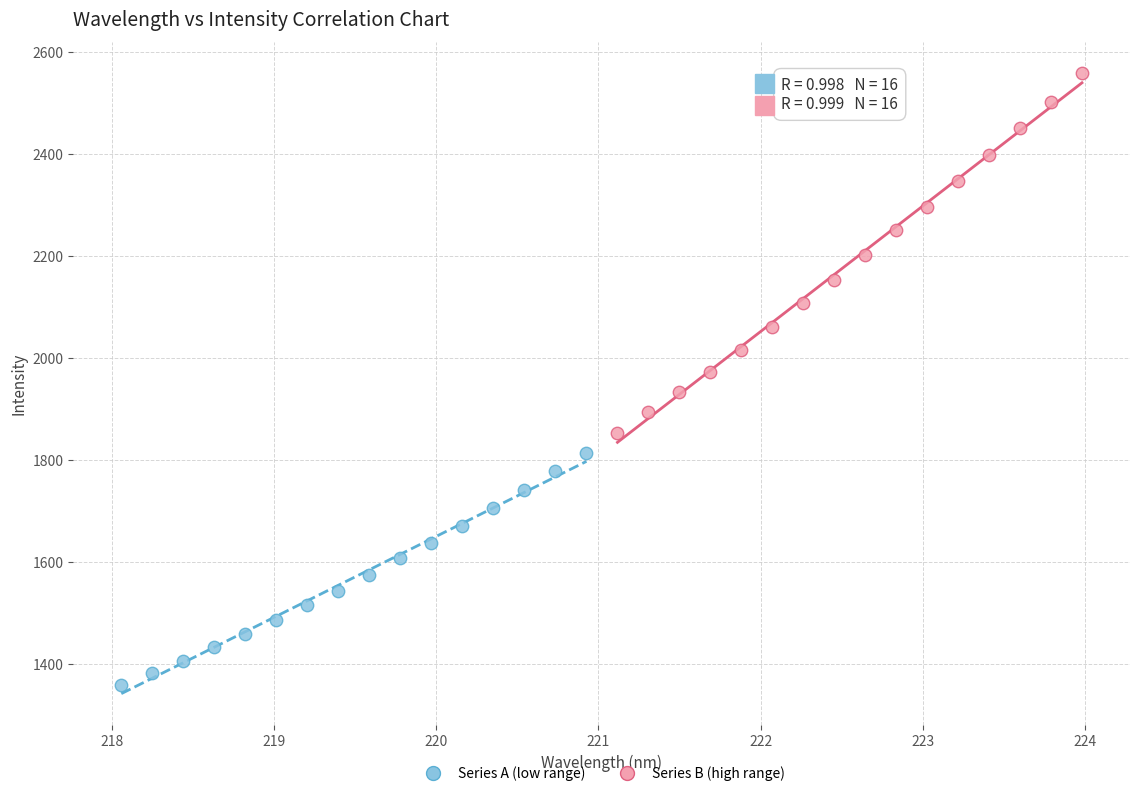

Which series contains the highest Y value?

Series B (high range)